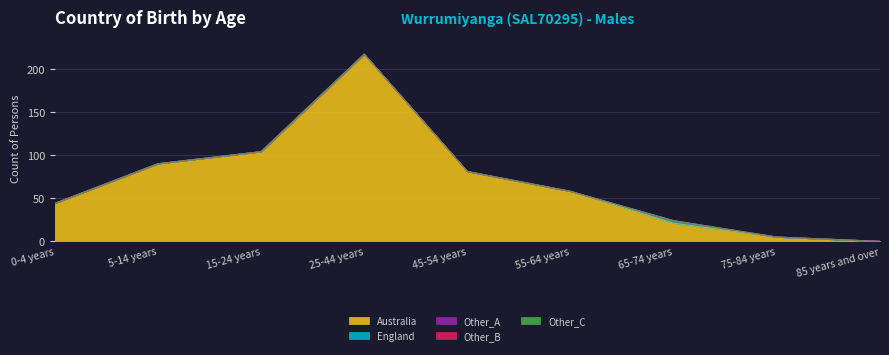

Reading left to right, extract all data points from this chart.

Australia: 0-4 years=44	5-14 years=90	15-24 years=104	25-44 years=217	45-54 years=81	55-64 years=58	65-74 years=21	75-84 years=5	85 years and over=0
England: 0-4 years=0	5-14 years=0	15-24 years=0	25-44 years=0	45-54 years=0	55-64 years=0	65-74 years=3	75-84 years=0	85 years and over=0
Other_A: 0-4 years=0	5-14 years=0	15-24 years=0	25-44 years=0	45-54 years=0	55-64 years=0	65-74 years=0	75-84 years=0	85 years and over=0
Other_B: 0-4 years=0	5-14 years=0	15-24 years=0	25-44 years=0	45-54 years=0	55-64 years=0	65-74 years=0	75-84 years=0	85 years and over=0
Other_C: 0-4 years=0	5-14 years=0	15-24 years=0	25-44 years=0	45-54 years=0	55-64 years=0	65-74 years=0	75-84 years=0	85 years and over=0